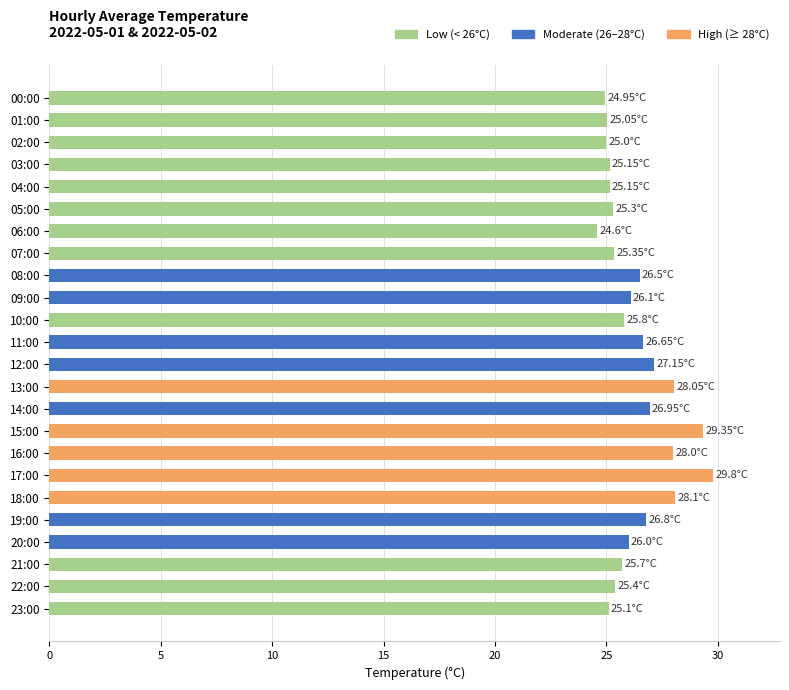

What is the ratio of the value at 13:00 to the value at 05:00?

1.1